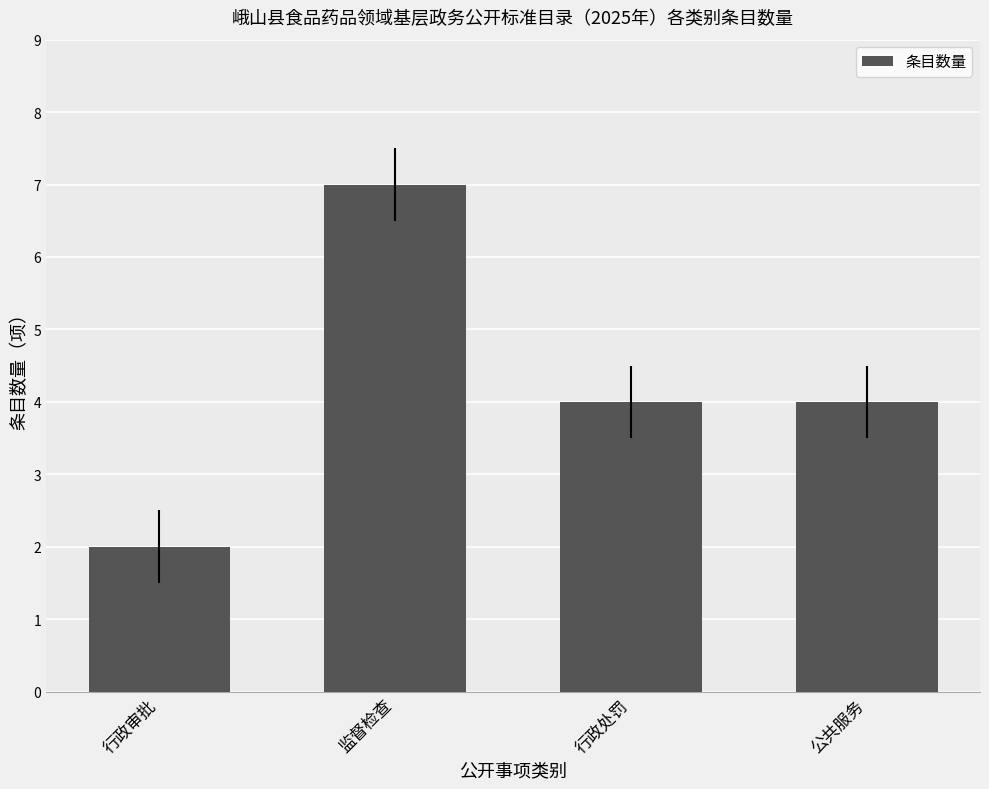

Which label corresponds to the largest value in the chart?

监督检查